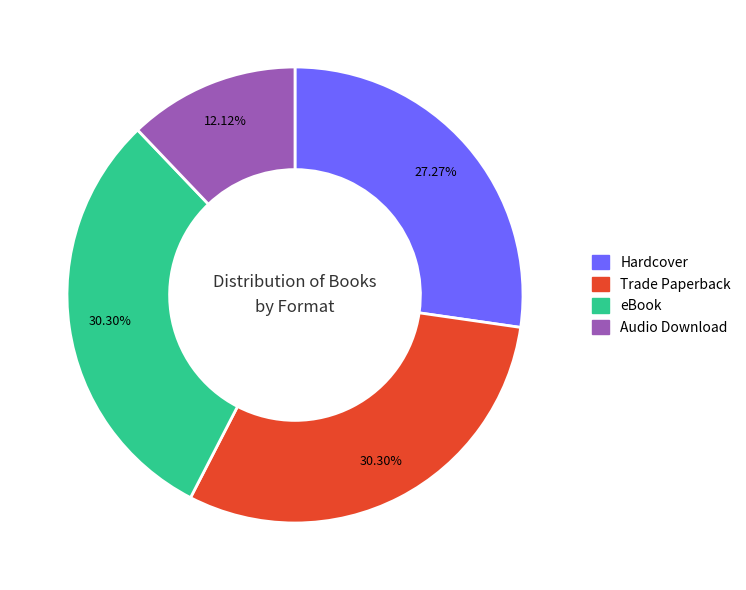

Is the sum of Audio Download and Hardcover greater than half?

No